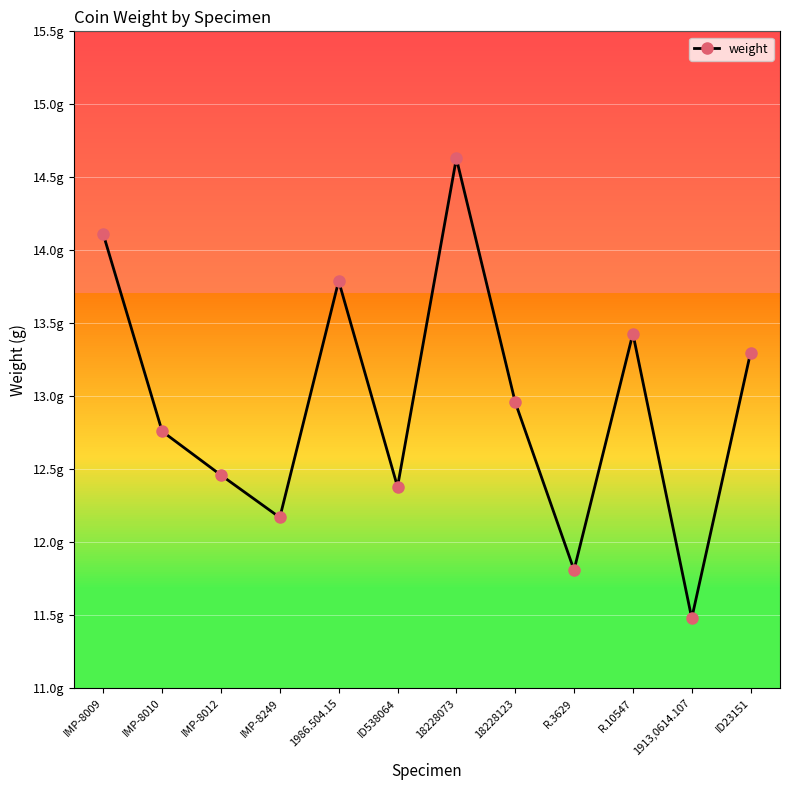

Reading left to right, what are all the values shown in this chart?

14.1	12.8	12.5	12.2	13.8	12.4	14.6	13.0	11.8	13.4	11.5	13.3